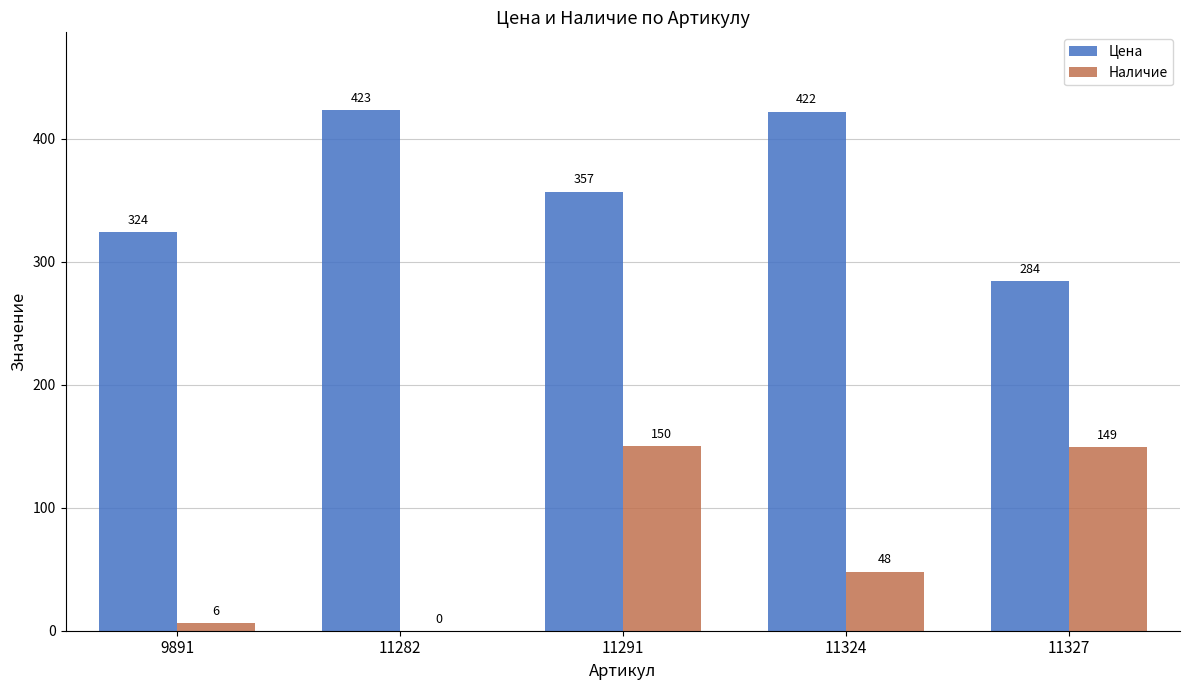

Are the bars horizontal?

No